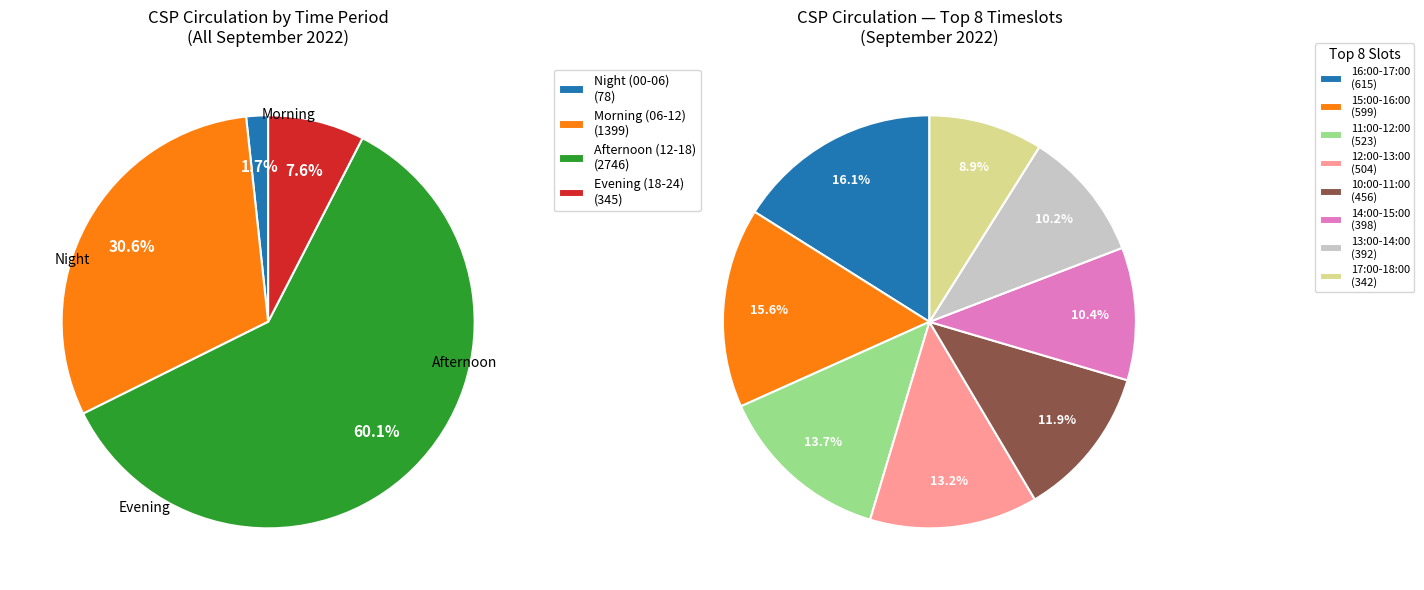

Is it true that 13:00-14:00 is 19% of the pie?

False